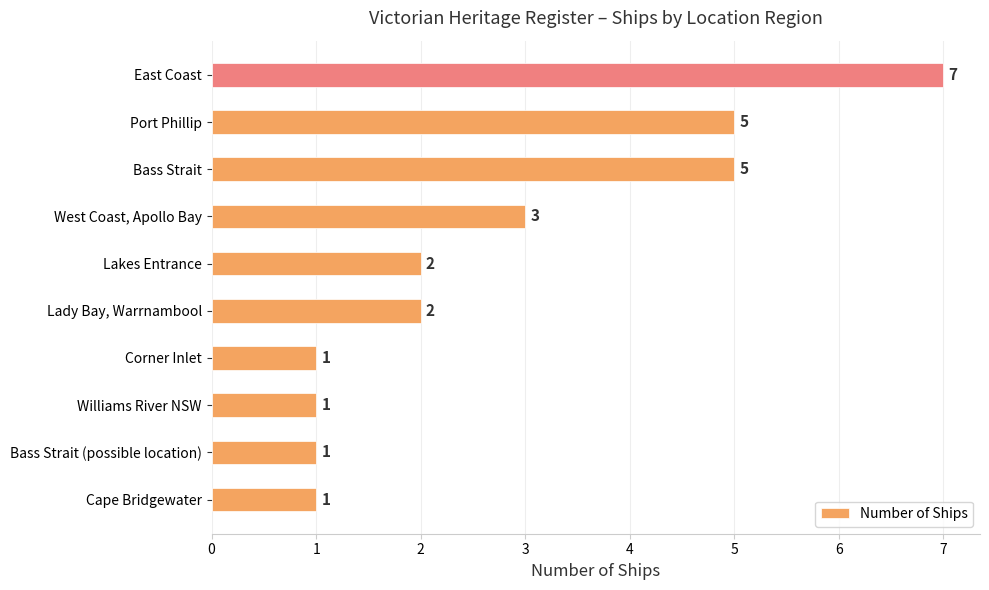

Between Bass Strait and Williams River NSW, which is larger?

Bass Strait